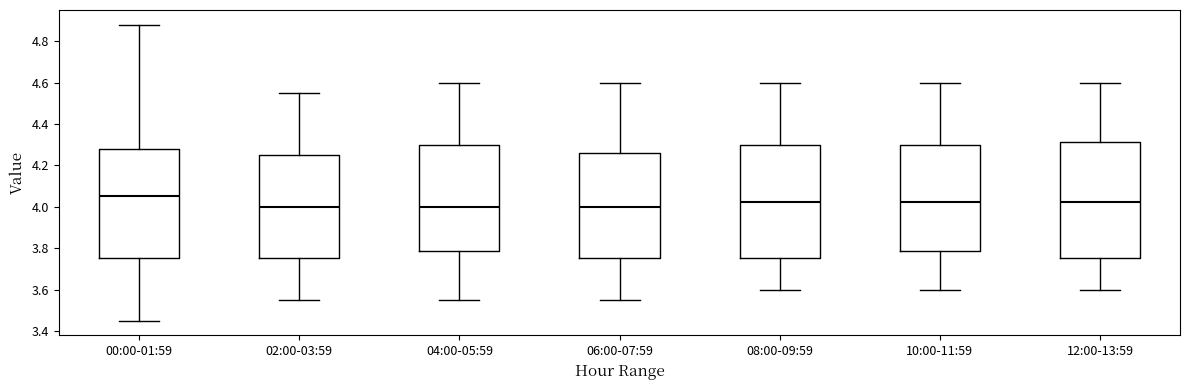

Reading left to right, transcribe this box plot: for each box, give where its median line is, the range the box spans, and where its two whiskers end, as read against the y-axis. The values are not printed on the chart, so give them approximately, as read against the axis.

00:00-01:59: median 4.06, box 3.76 to 4.28, whiskers 3.46 to 4.88
02:00-03:59: median 4.00, box 3.76 to 4.26, whiskers 3.56 to 4.56
04:00-05:59: median 4.00, box 3.78 to 4.30, whiskers 3.56 to 4.60
06:00-07:59: median 4.00, box 3.76 to 4.26, whiskers 3.56 to 4.60
08:00-09:59: median 4.02, box 3.76 to 4.30, whiskers 3.60 to 4.60
10:00-11:59: median 4.02, box 3.78 to 4.30, whiskers 3.60 to 4.60
12:00-13:59: median 4.02, box 3.76 to 4.32, whiskers 3.60 to 4.60